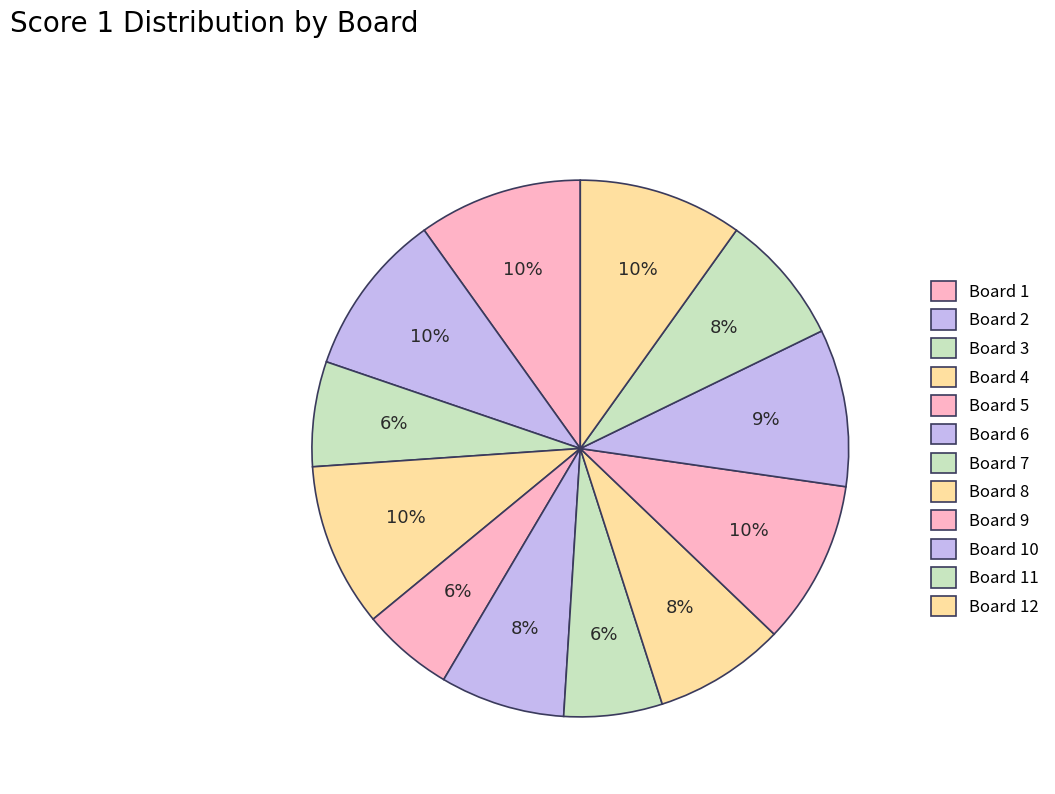

Which category has the smallest portion of the pie?

Board 5